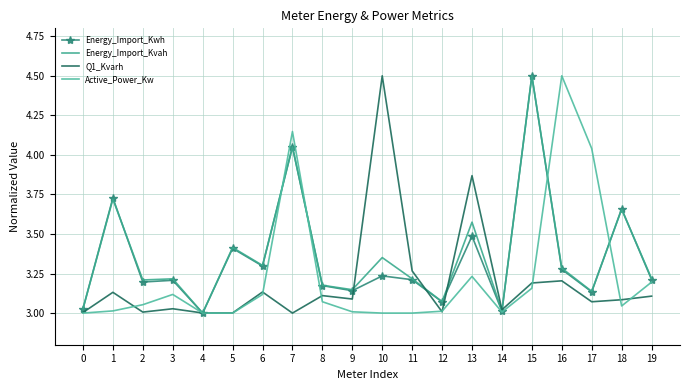

At which category does Active_Power_Kw reach its first local peak?

3